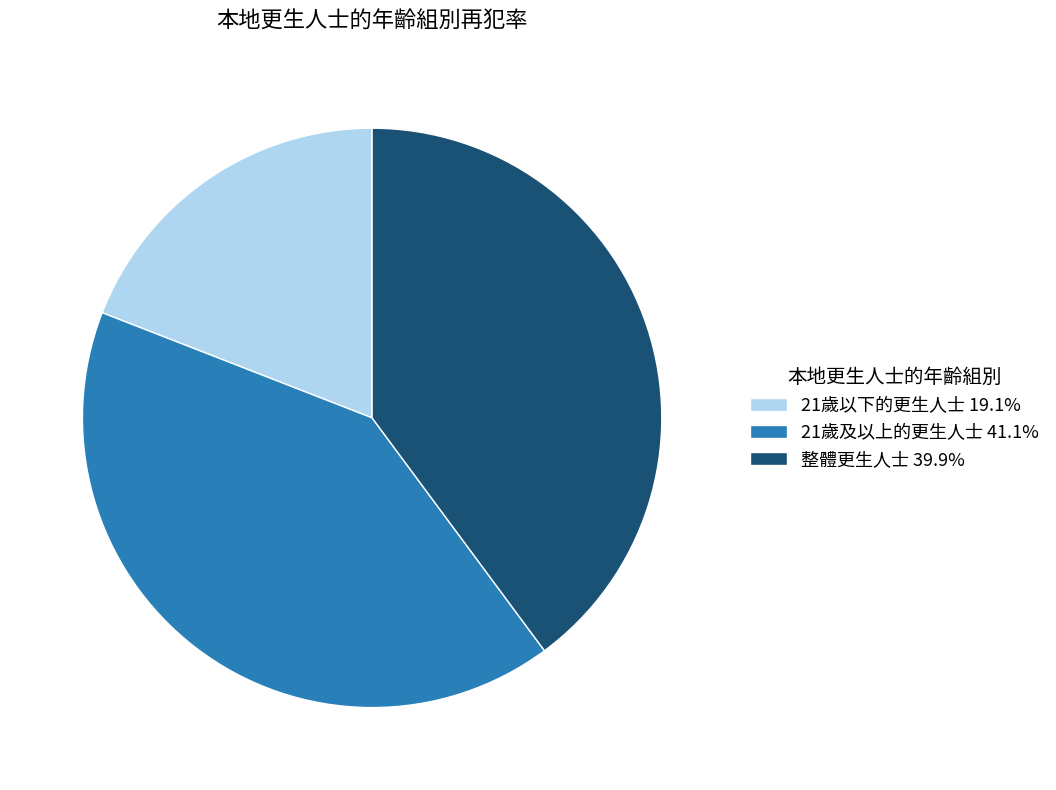

What is the ratio of the value at 21歲以下的更生人士 19.1% to the value at 21歲及以上的更生人士 41.1%?

0.5